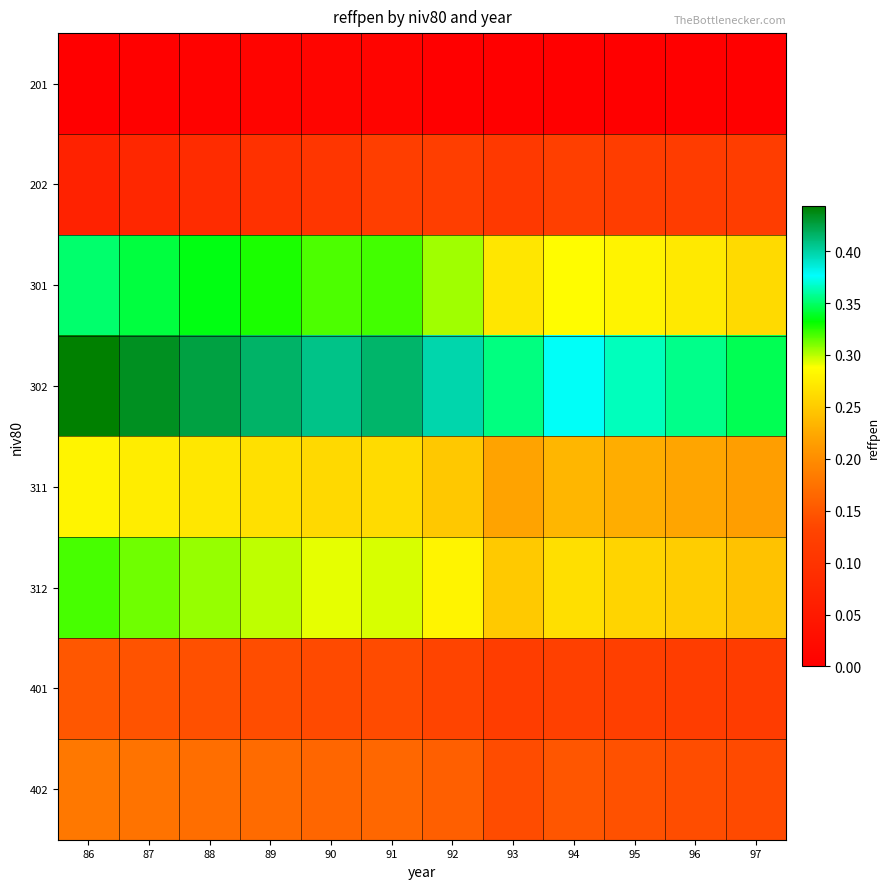

Reading left to right, extract all data points from this chart.

201: 86=0.0	87=0.0	88=0.0	89=0.0	90=0.0	91=0.0	92=0.0	93=0.0	94=0.0	95=0.0	96=0.0	97=0.0
202: 86=0.1	87=0.1	88=0.1	89=0.1	90=0.1	91=0.1	92=0.1	93=0.1	94=0.1	95=0.1	96=0.1	97=0.1
301: 86=0.4	87=0.3	88=0.3	89=0.3	90=0.3	91=0.3	92=0.3	93=0.3	94=0.3	95=0.3	96=0.3	97=0.3
302: 86=0.4	87=0.4	88=0.4	89=0.4	90=0.4	91=0.4	92=0.4	93=0.4	94=0.4	95=0.4	96=0.4	97=0.3
311: 86=0.3	87=0.3	88=0.3	89=0.3	90=0.3	91=0.3	92=0.2	93=0.2	94=0.2	95=0.2	96=0.2	97=0.2
312: 86=0.3	87=0.3	88=0.3	89=0.3	90=0.3	91=0.3	92=0.3	93=0.2	94=0.3	95=0.3	96=0.3	97=0.2
401: 86=0.1	87=0.1	88=0.1	89=0.1	90=0.1	91=0.1	92=0.1	93=0.1	94=0.1	95=0.1	96=0.1	97=0.1
402: 86=0.2	87=0.2	88=0.2	89=0.2	90=0.2	91=0.2	92=0.2	93=0.1	94=0.1	95=0.1	96=0.1	97=0.1